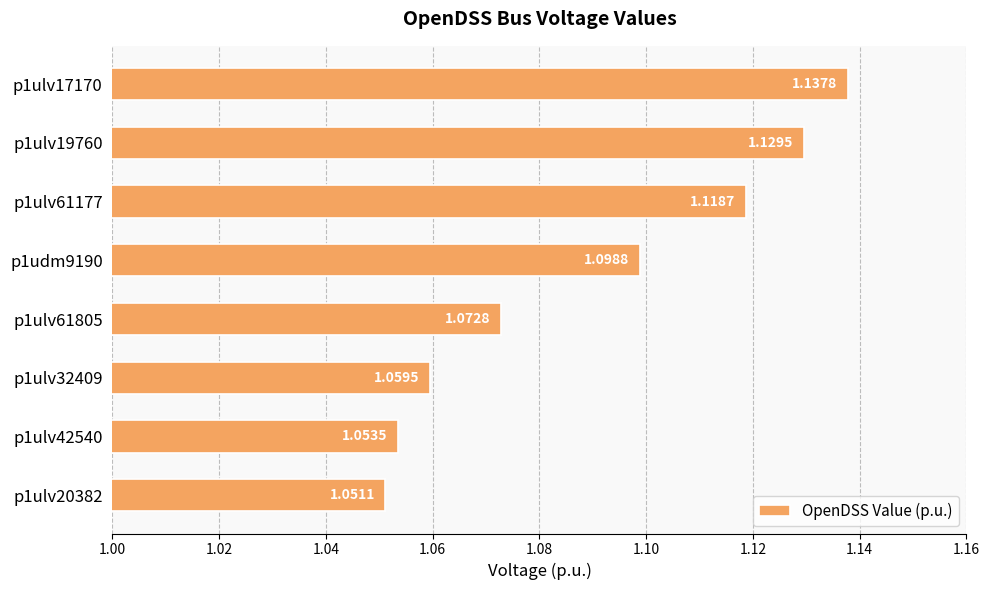

What is the difference between the maximum and minimum values?

0.1